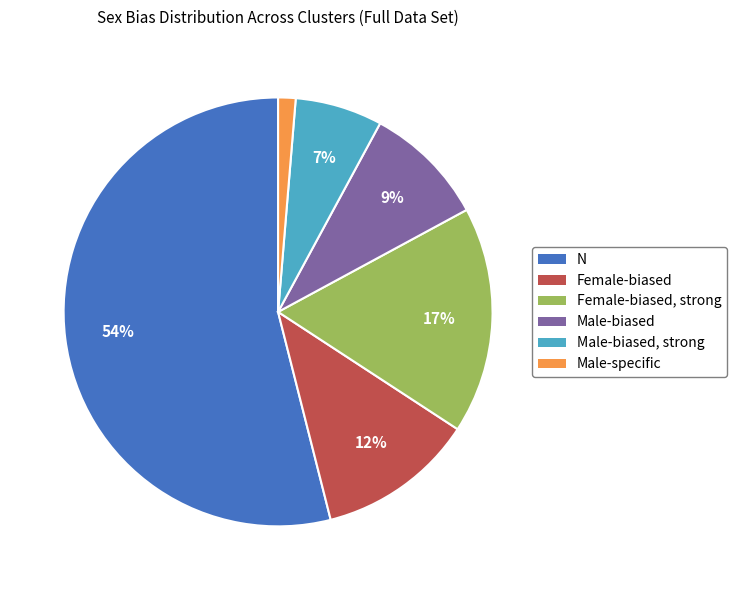

To the nearest percent, what is the difference between the largest and smallest slice percentages?

53%